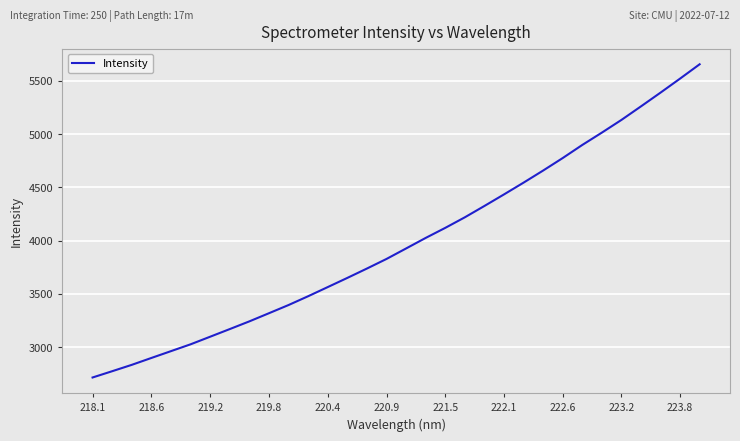

Does the chart display data point markers on the line(s)?

No